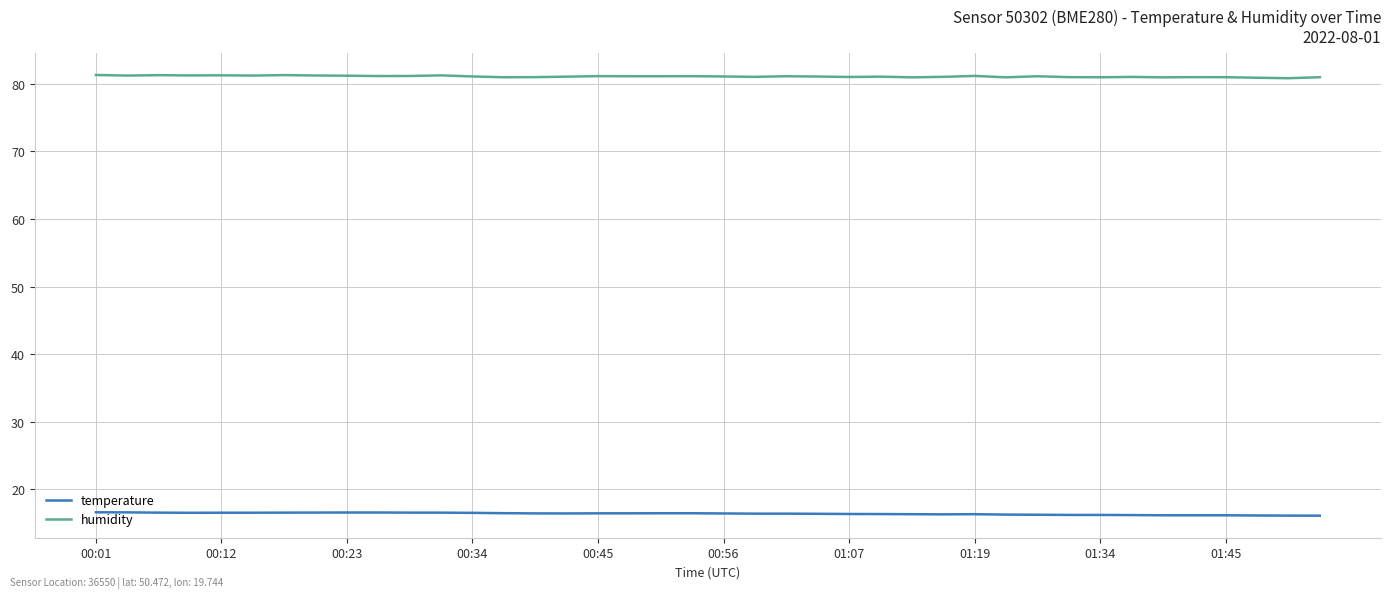

Which series has the largest total across all categories?

humidity